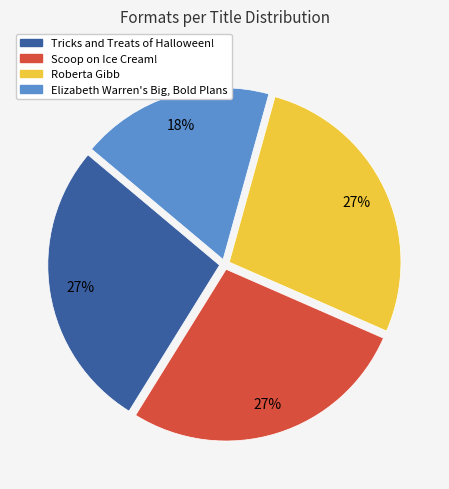

Is the sum of Tricks and Treats of Halloween! and Elizabeth Warren's Big, Bold Plans greater than half?

No